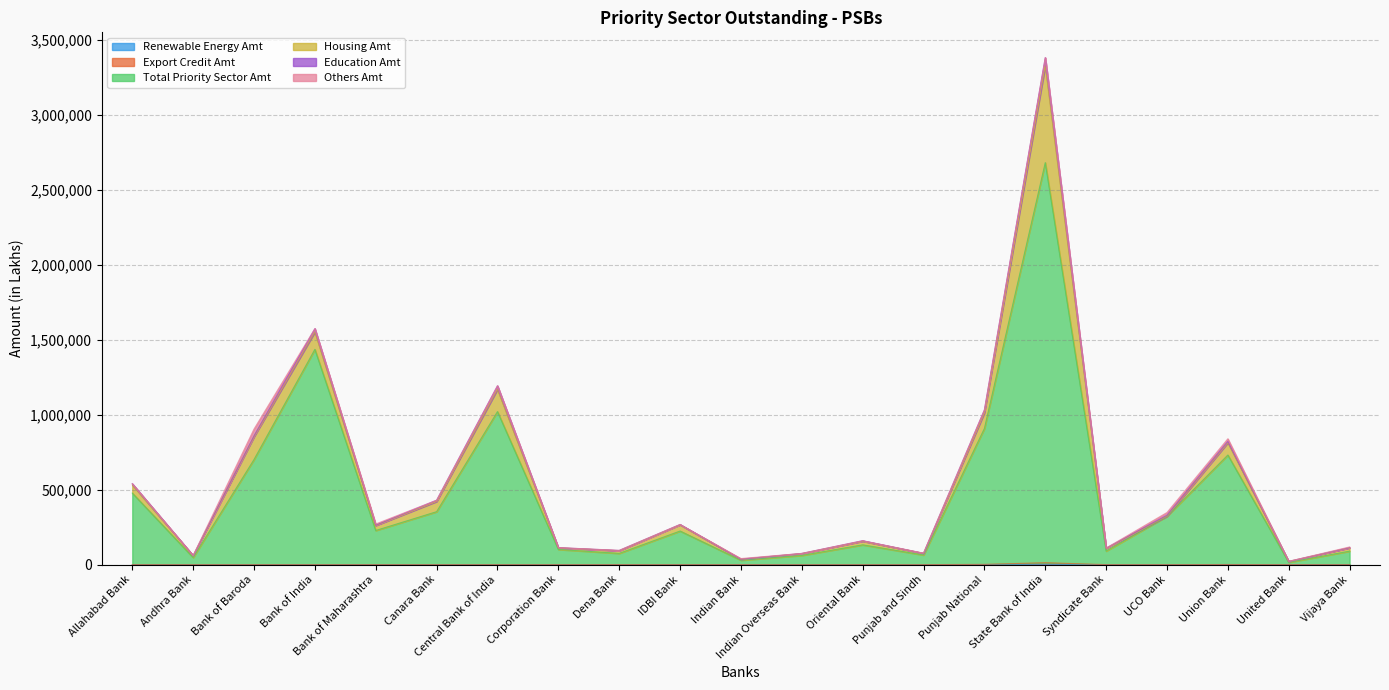

What is the difference between the second highest and second lowest values in the Renewable Energy Amt series?

761.0